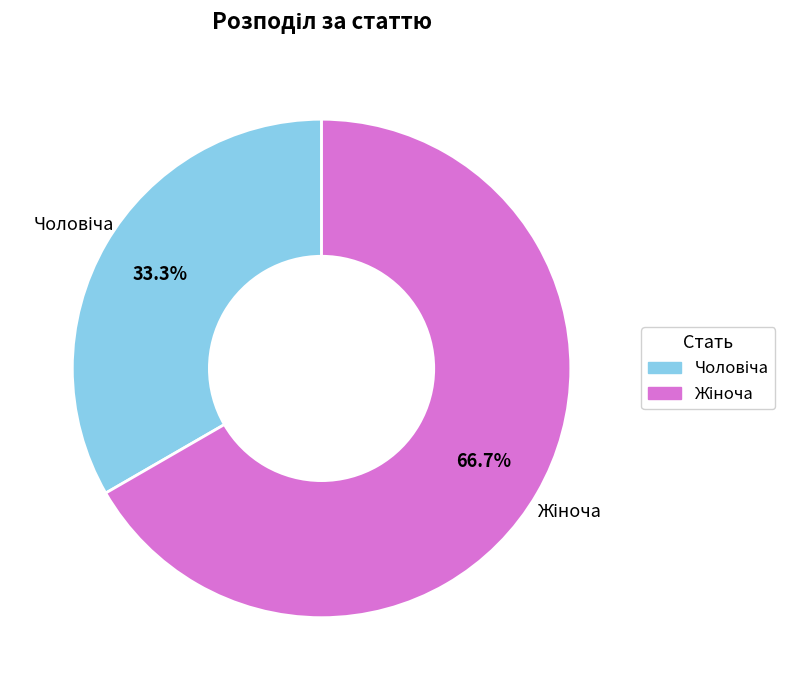

Is there any slice that represents more than half of the pie?

Yes